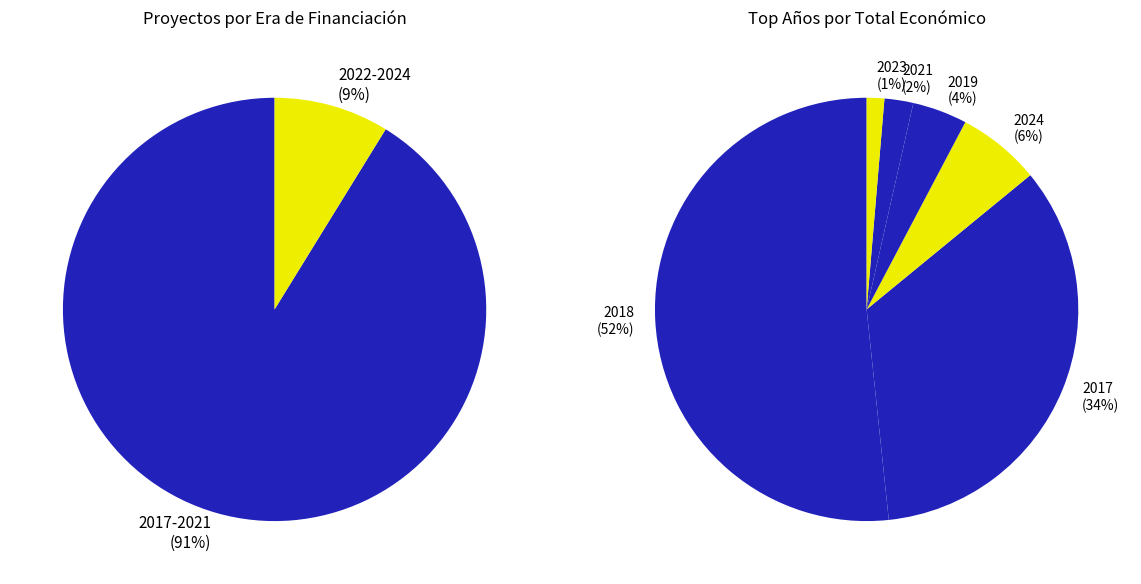

The 2023 slice represents 1% of the pie. True or false?

False